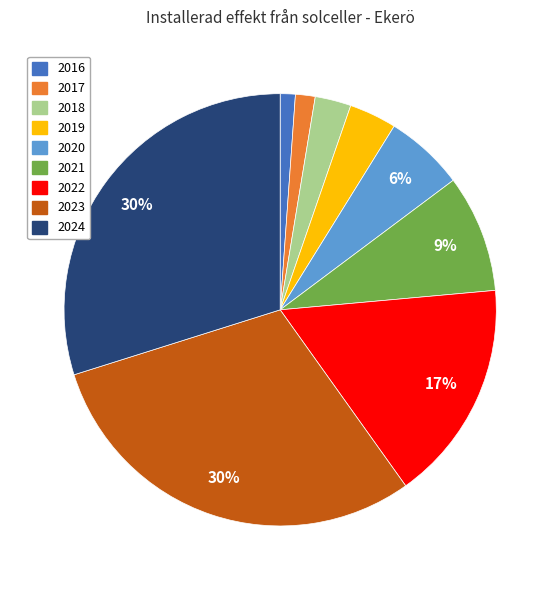

To the nearest percent, what percentage of the pie is 2019?

4%